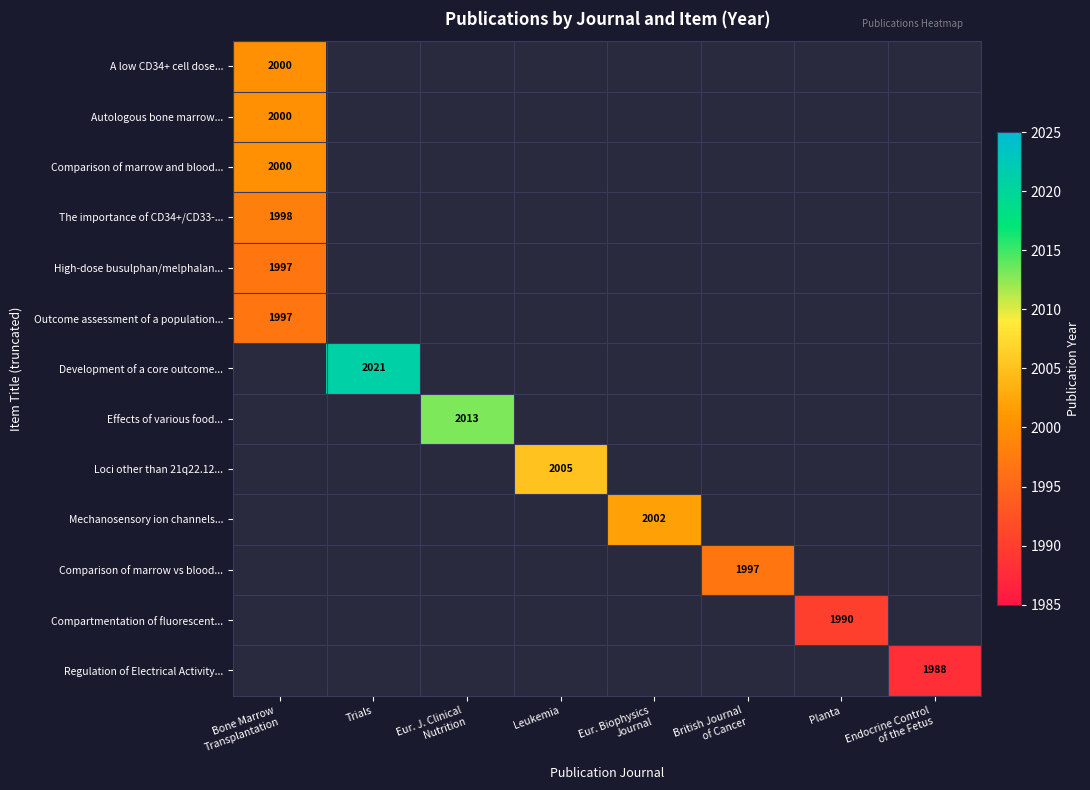

Rank the categories by Autologous bone marrow... value from lowest to highest.

Trials, Eur. J. Clinical Nutrition, Leukemia, Eur. Biophysics Journal, British Journal of Cancer, Planta, Endocrine Control of the Fetus, Bone Marrow Transplantation